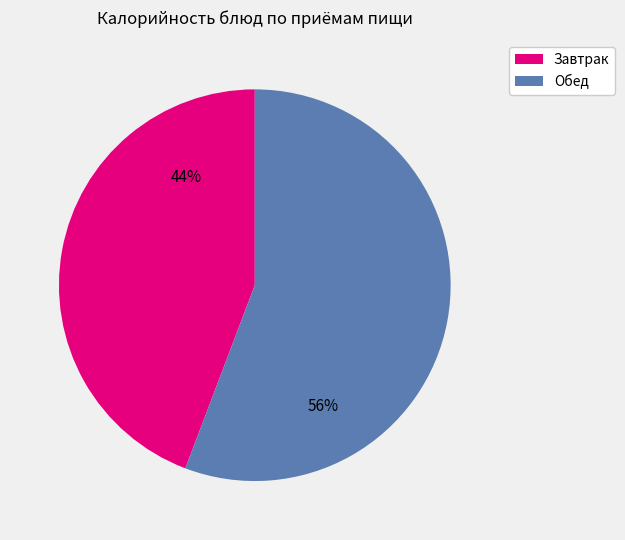

Does any single category account for the majority?

Yes